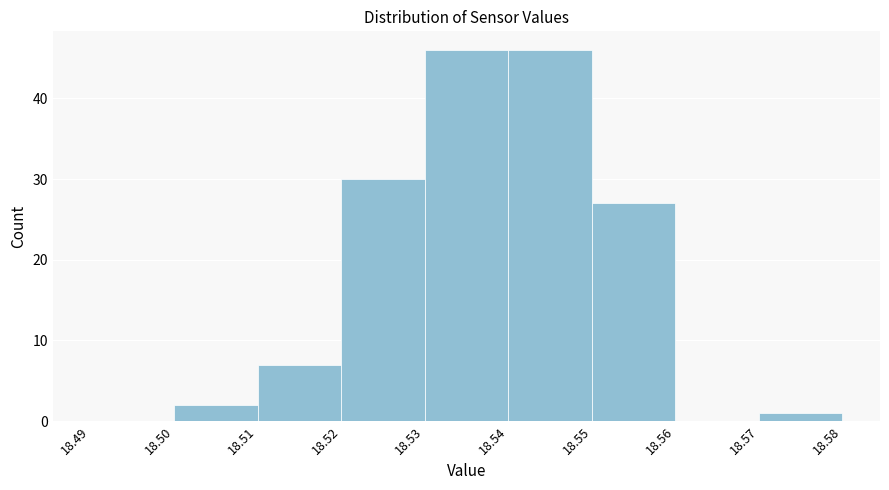

How tall is the bar that spans 18.57 to 18.58 on the x-axis? The values are not printed on the chart, so give them approximately, as read against the axis.

1